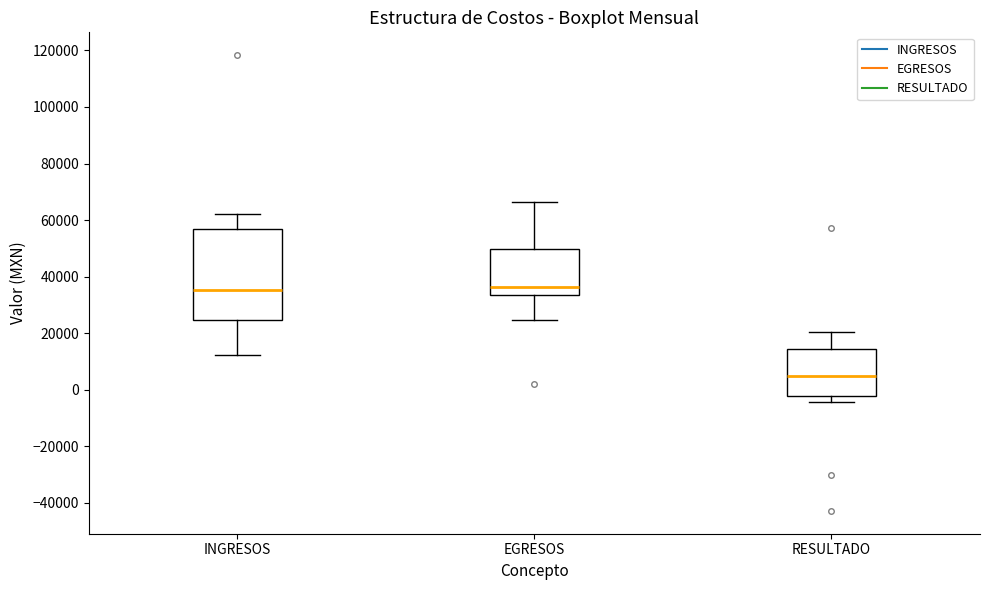

Reading left to right, read every box against the y-axis: the position of its median line, the range the box covers, and the ends of its whiskers. The values are not printed on the chart, so give them approximately, as read against the axis.

INGRESOS: median 36000, box 24000 to 56000, whiskers 12000 to 62000
EGRESOS: median 36000, box 34000 to 50000, whiskers 24000 to 66000
RESULTADO: median 4000, box -2000 to 14000, whiskers -4000 to 20000